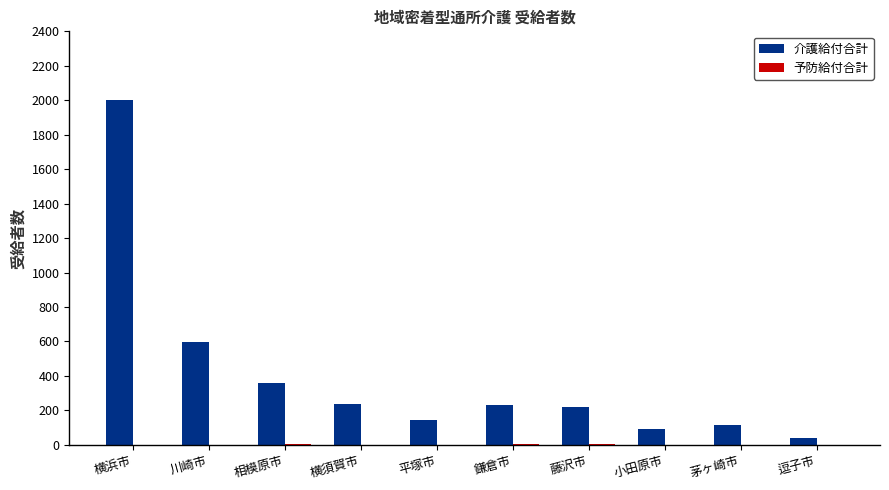

Is it true that 介護給付合計 equals 120 at 鎌倉市?

False